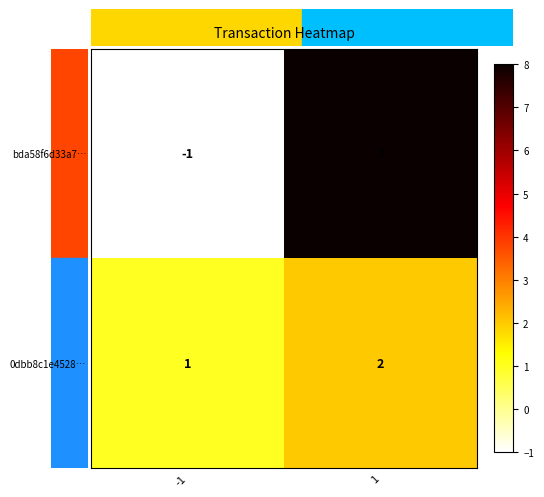

What is the sum of the bda58f6d33a7… values at 1 and -1?

7